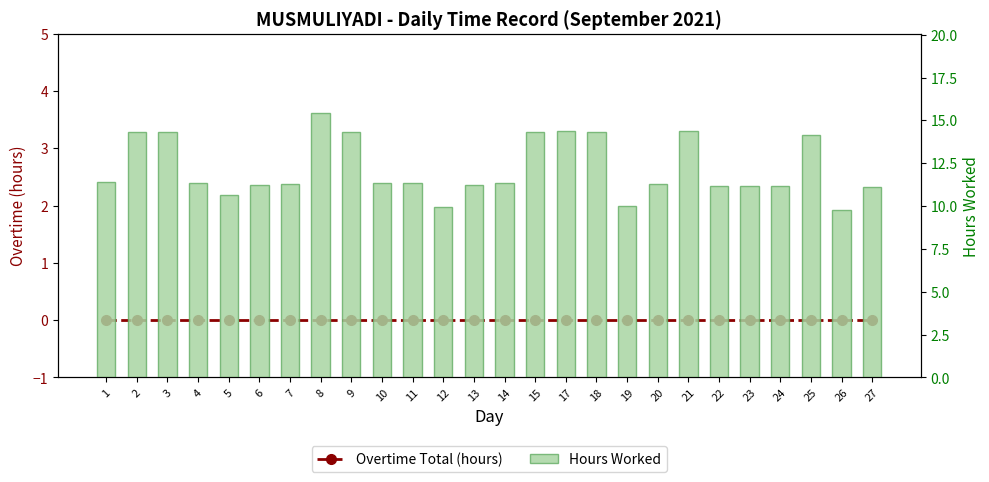

Reading right to left, list all the values displayed in this chart.

Overtime Total (hours): 27=0.0	26=0.0	25=0.0	24=0.0	23=0.0	22=0.0	21=0.0	20=0.0	19=0.0	18=0.0	17=0.0	15=0.0	14=0.0	13=0.0	12=0.0	11=0.0	10=0.0	9=0.0	8=0.0	7=0.0	6=0.0	5=0.0	4=0.0	3=0.0	2=0.0	1=0.0
Hours Worked: 27=11.1	26=9.8	25=14.2	24=11.2	23=11.2	22=11.2	21=14.4	20=11.3	19=10.0	18=14.3	17=14.4	15=14.3	14=11.3	13=11.2	12=9.9	11=11.4	10=11.3	9=14.3	8=15.4	7=11.3	6=11.2	5=10.7	4=11.3	3=14.3	2=14.3	1=11.4